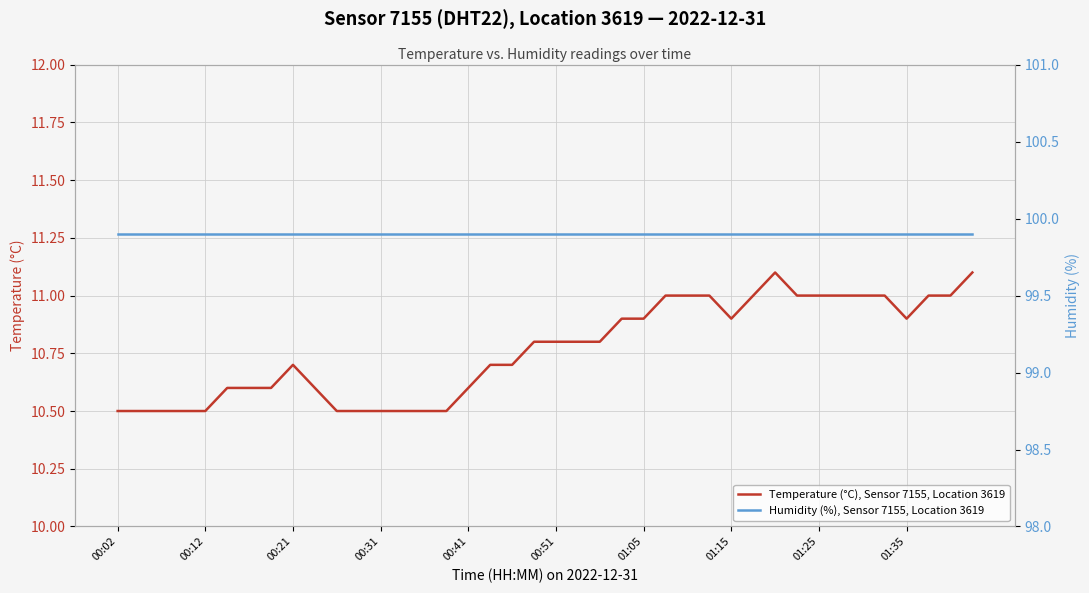

True or false: Temperature (°C), Sensor 7155, Location 3619 and Humidity (%), Sensor 7155, Location 3619 intersect in this chart.

False